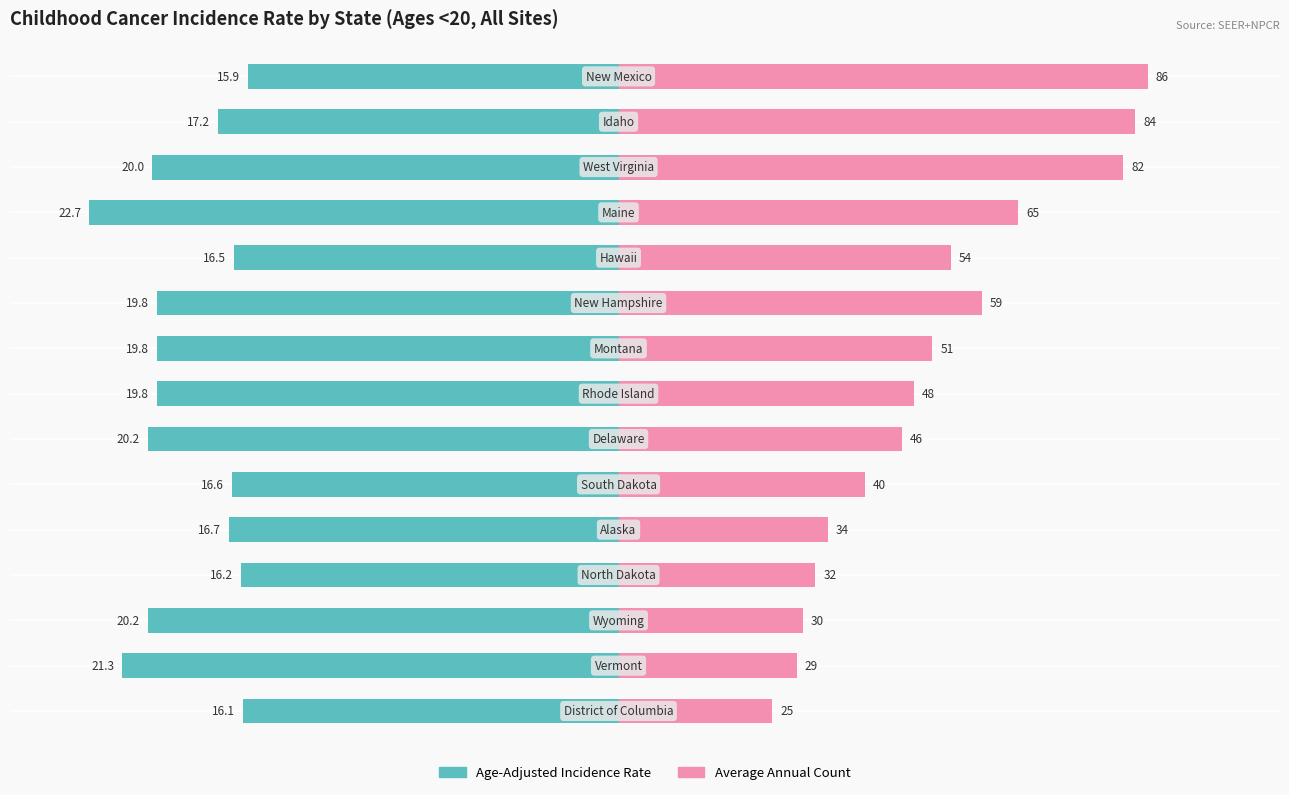

How many series are shown in this chart?

2